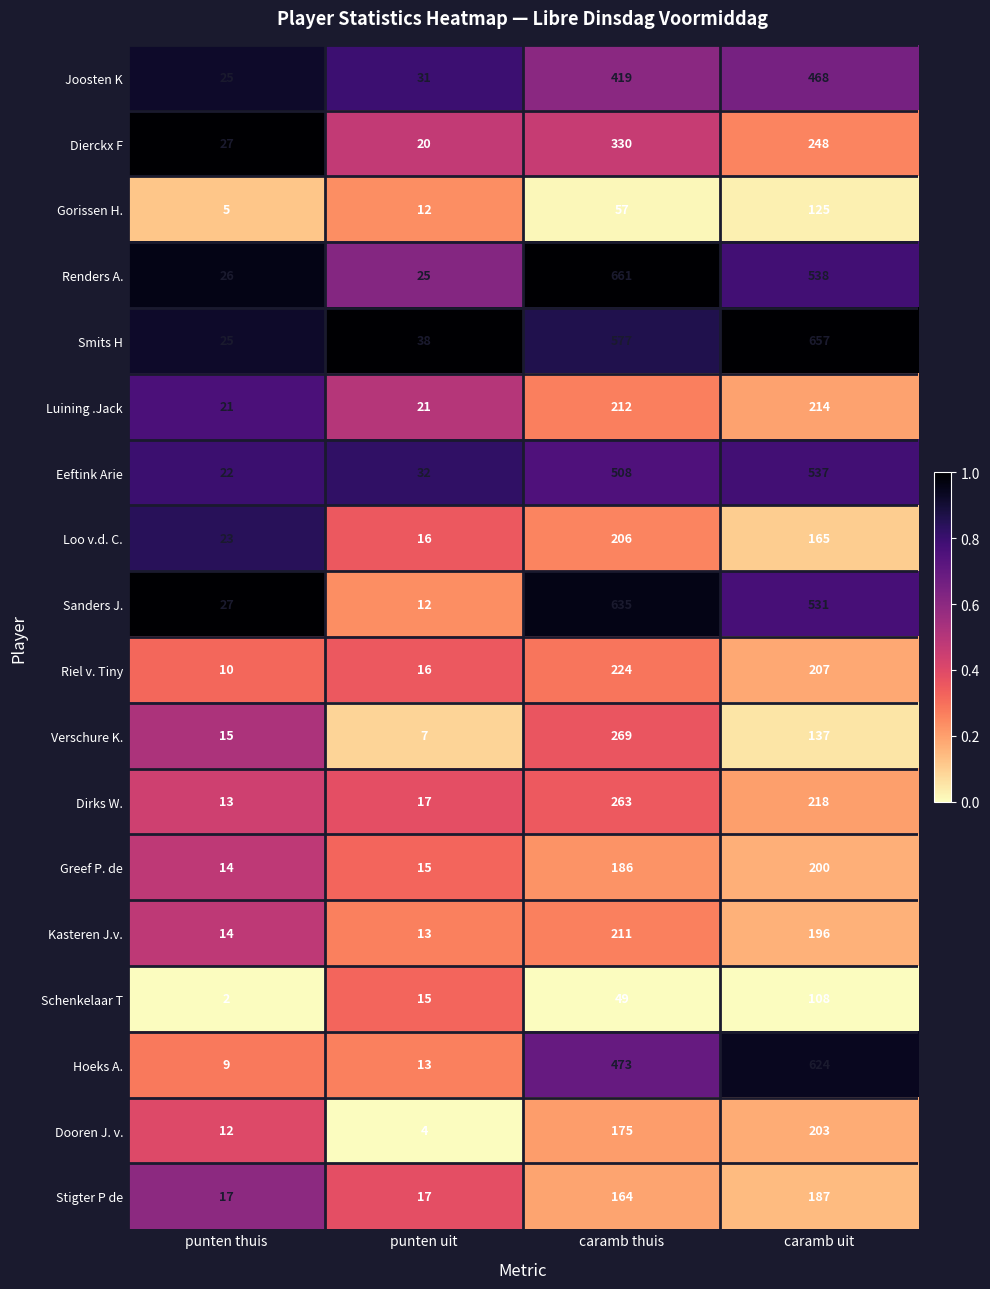

True or false: Eeftink Arie has a value of 508 at caramb thuis.

True